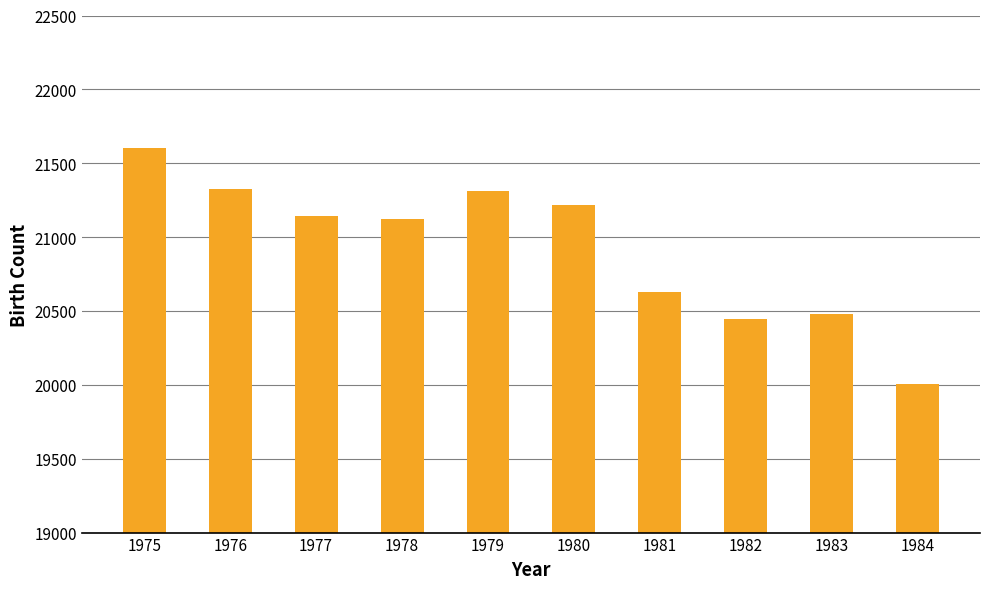

At which category does the chart reach its peak across all series?

1975